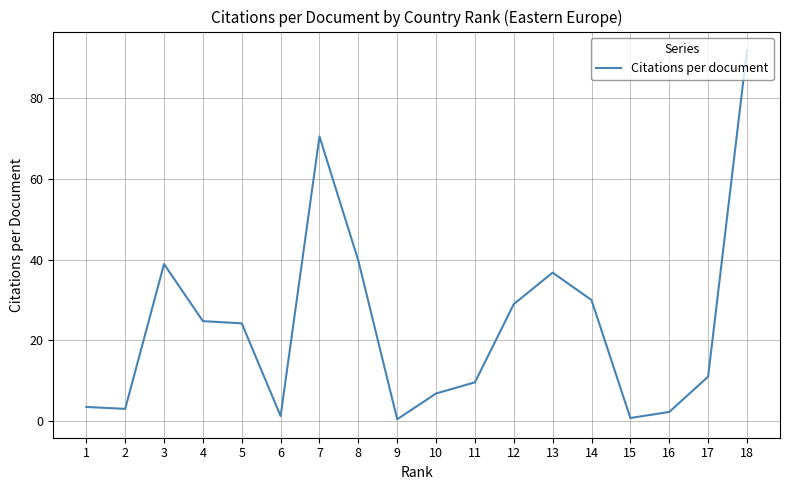

At which label does the data first exceed 24?

3